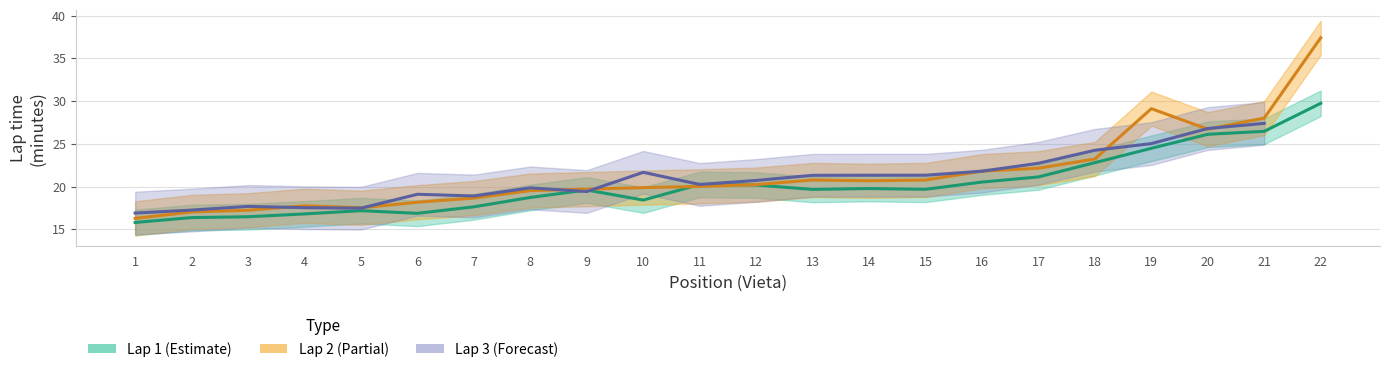

What is the difference between the Lap 2 (min) values at 2 and 21?

11.0